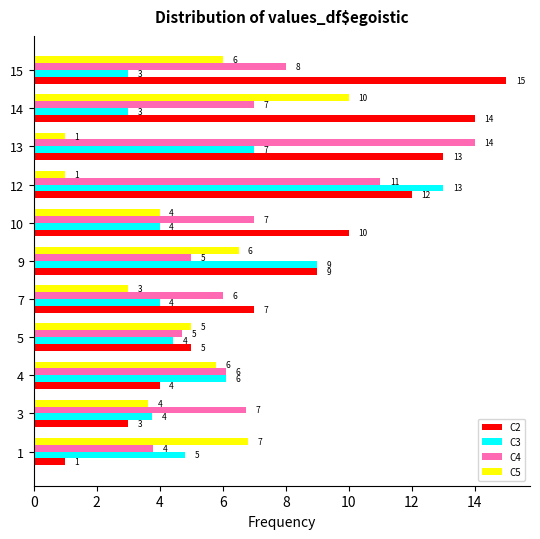

At which label is C4 closest to 8?

15